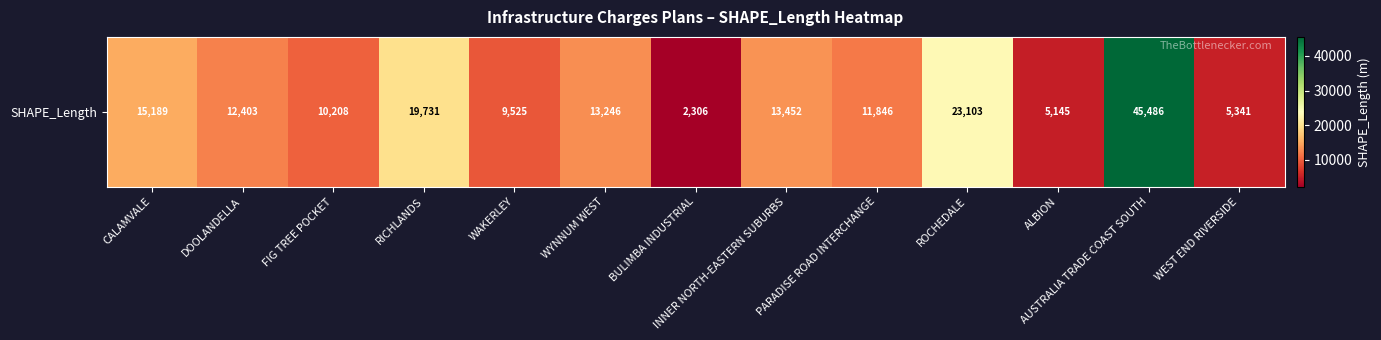

True or false: the data shows 2909.3 at DOOLANDELLA.

False